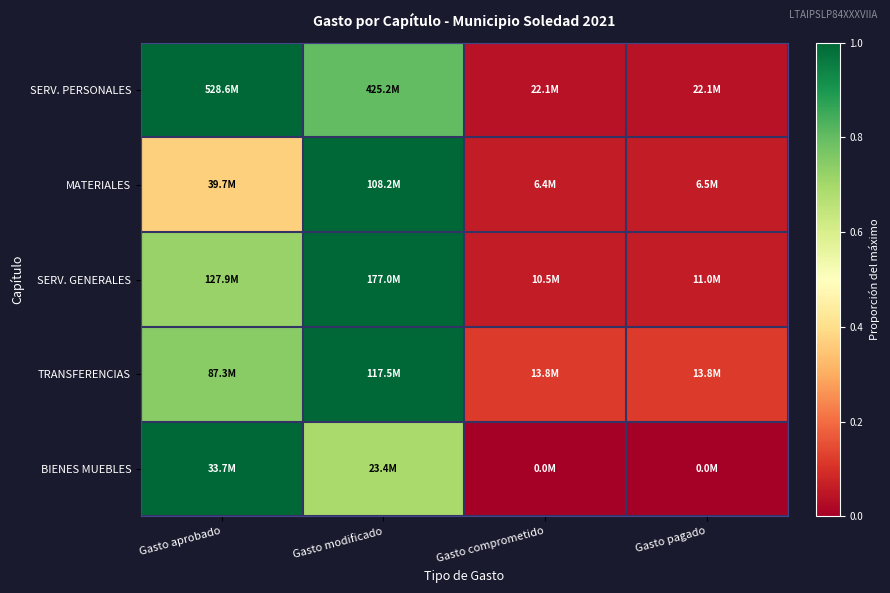

Between Gasto comprometido and Gasto pagado, which series saw the biggest shift?

SERV. GENERALES